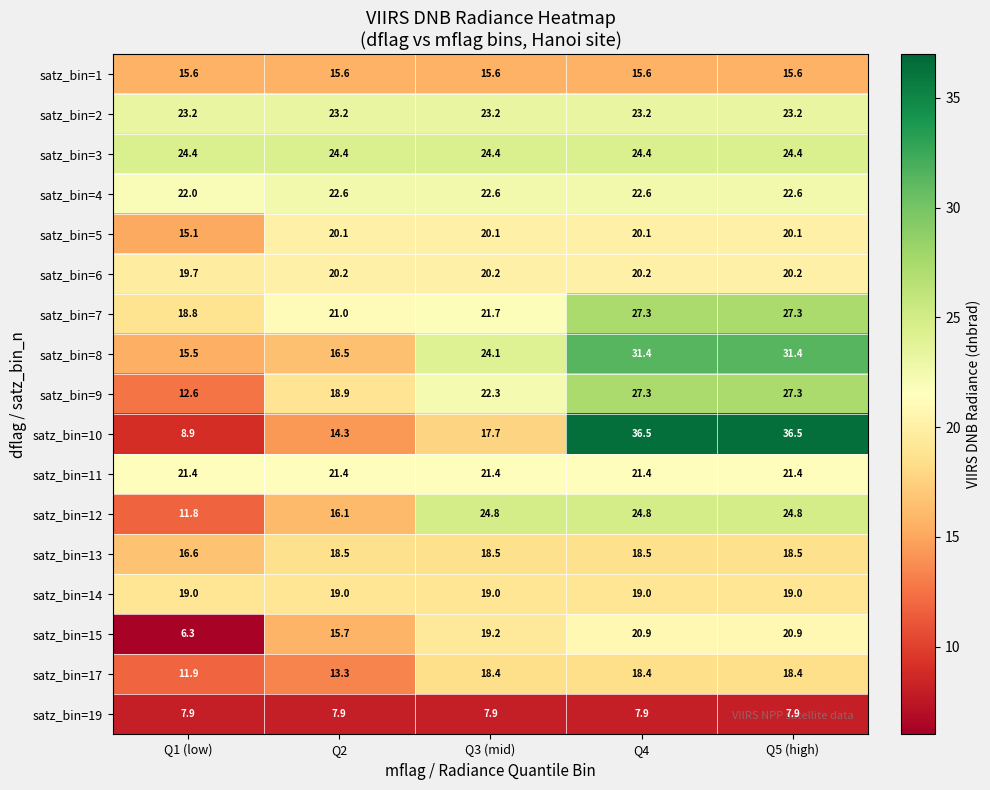

What is the greatest value displayed?

36.5